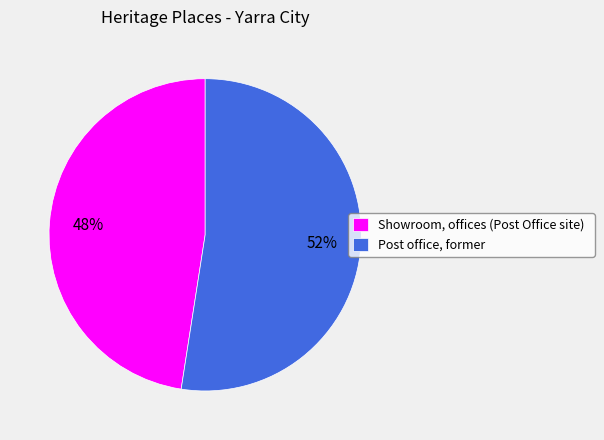

Is the sum of Showroom, offices (Post Office site) and Post office, former greater than half?

Yes